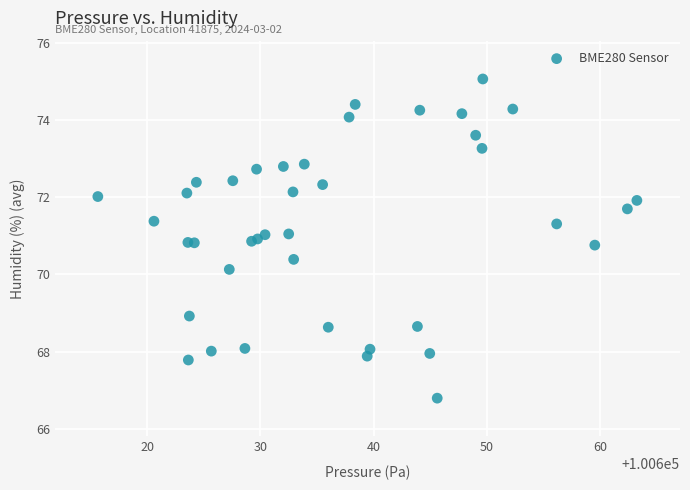

What Y value in the scatter plot is closest to 70?

70.1